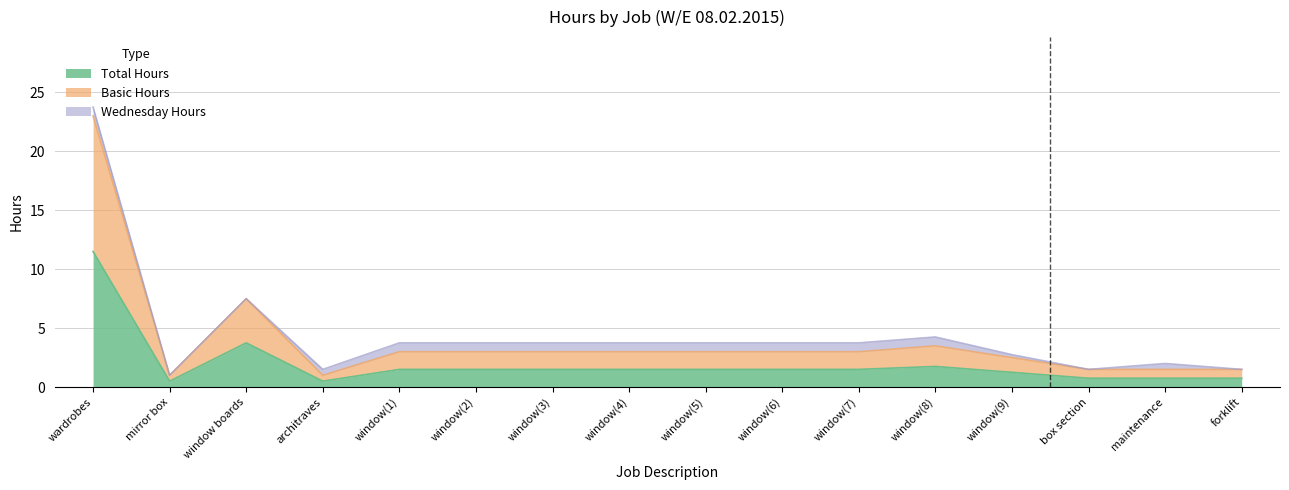

What is the difference between the maximum and minimum values in the Total Hours series?

11.0